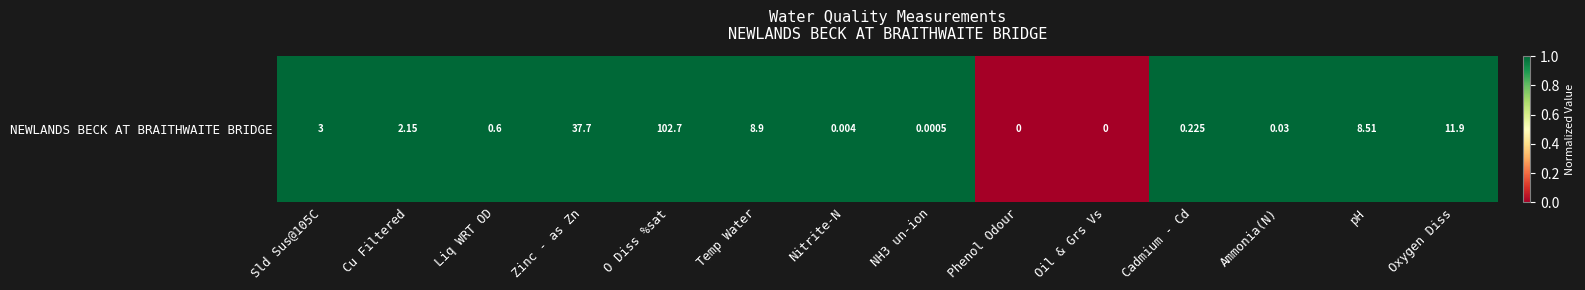

Which label corresponds to the smallest value in the chart?

Phenol Odour